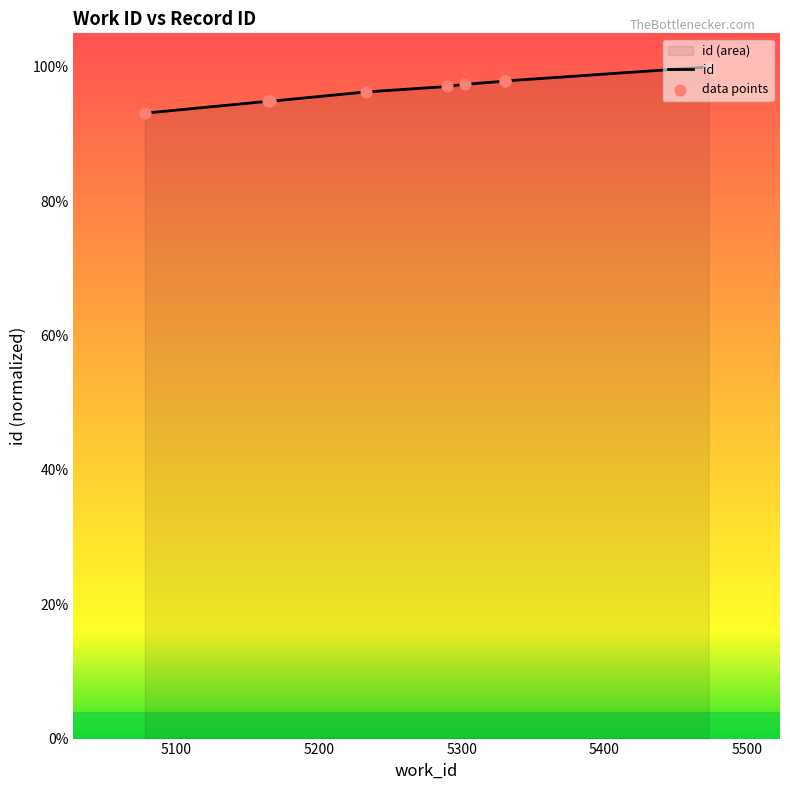

Between 5166 and 5078, which is larger?

5166